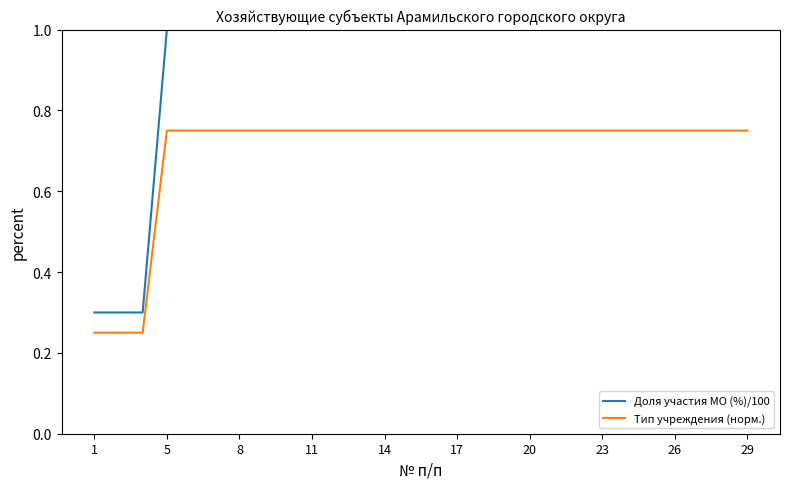

True or false: Доля участия МО (%)/100 and Тип учреждения (норм.) intersect in this chart.

False